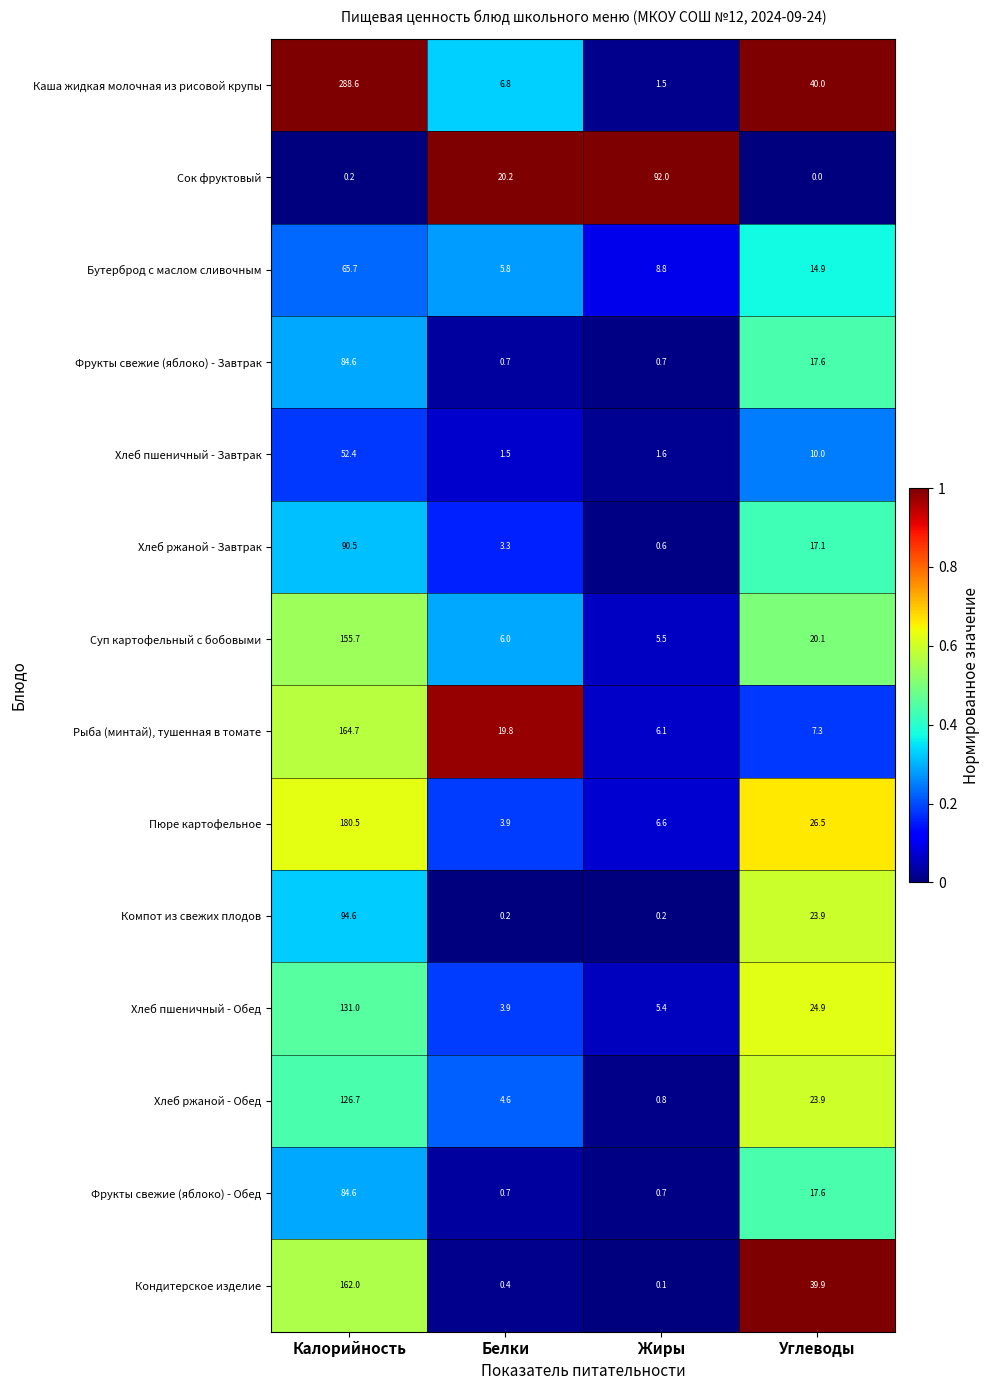

What is the sum of the Компот из свежих плодов values at Углеводы and Белки?

24.1